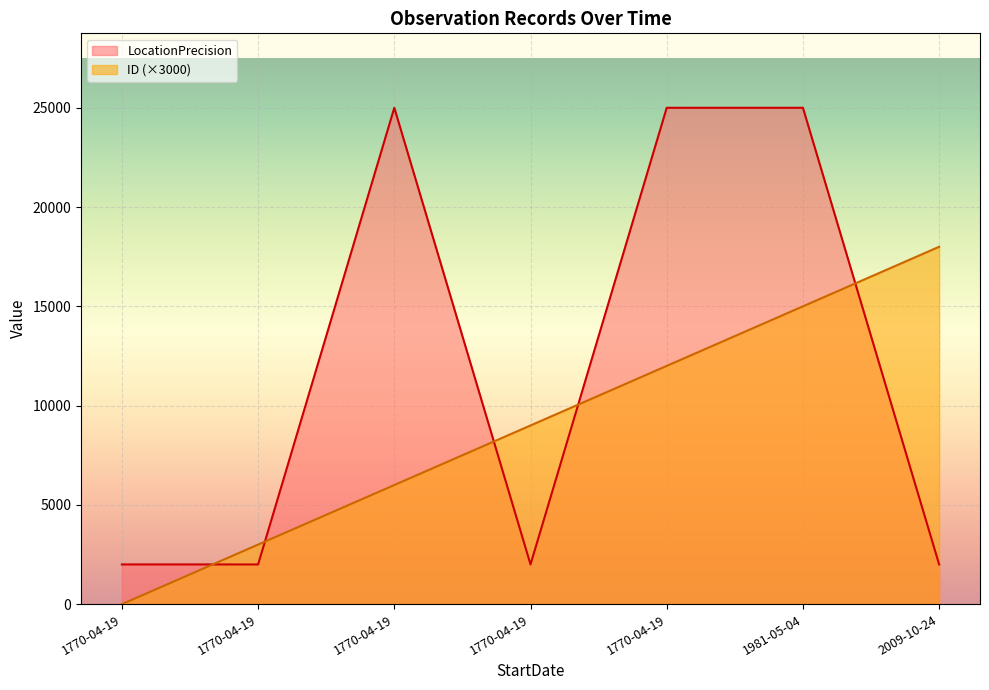

Where does the ID series first go above 9000?

1770-04-19